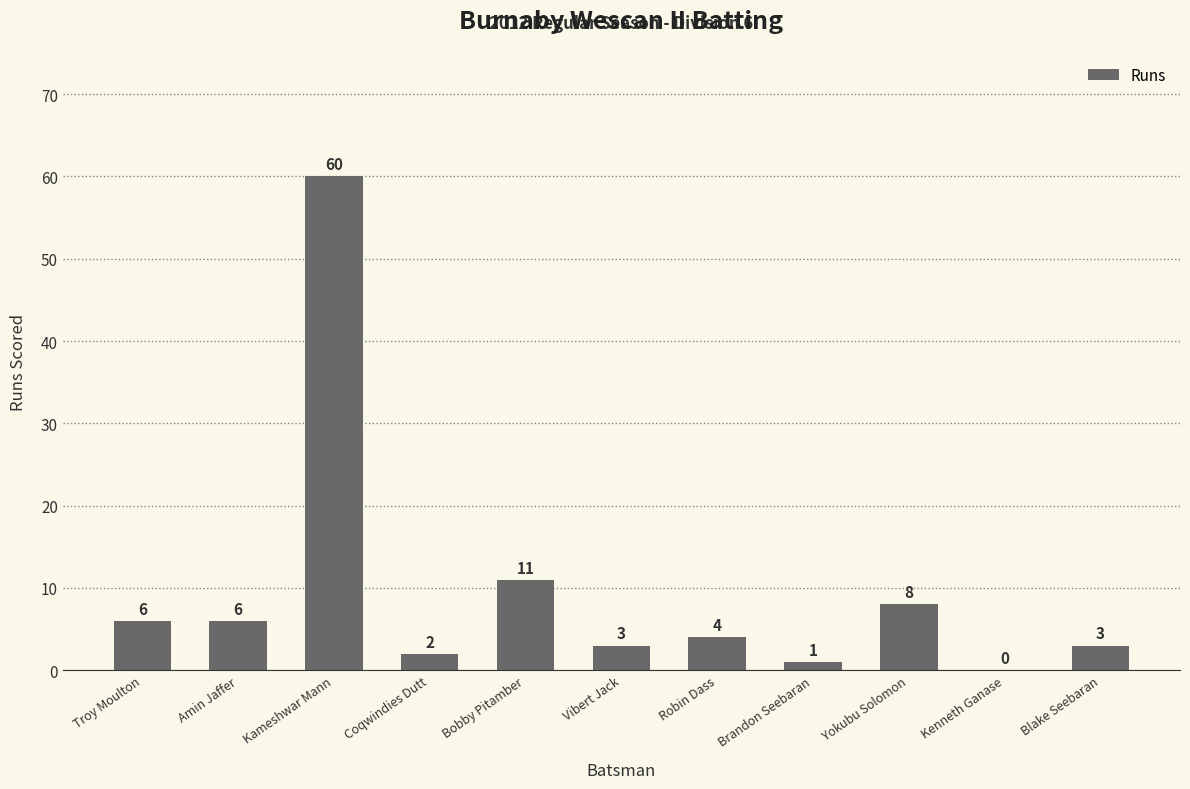

What is the change in value from Amin Jaffer to Robin Dass?

-2